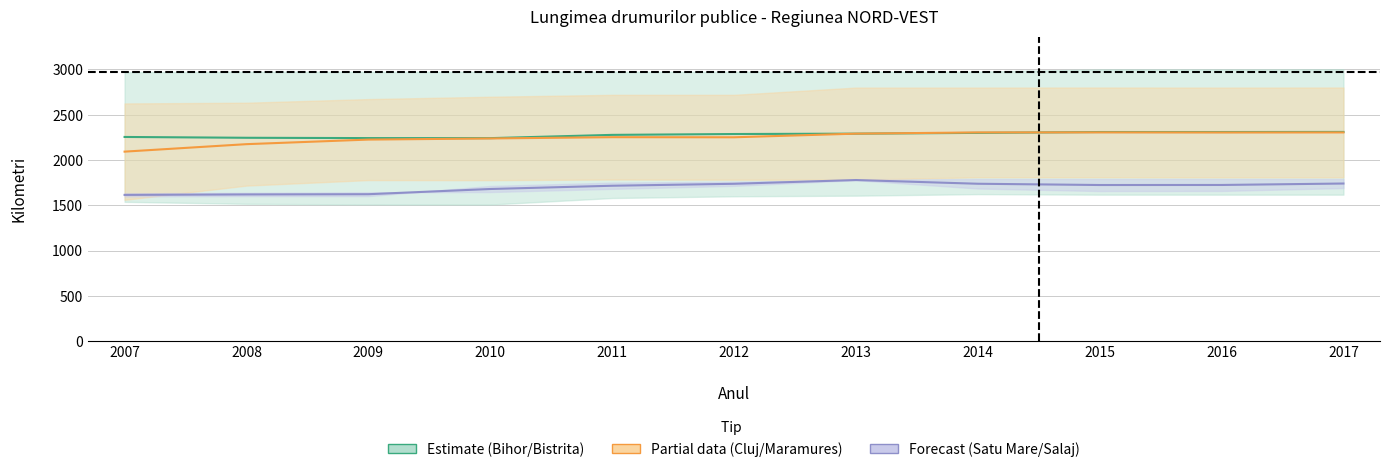

Read the Maramures value at 2008.

2175.5